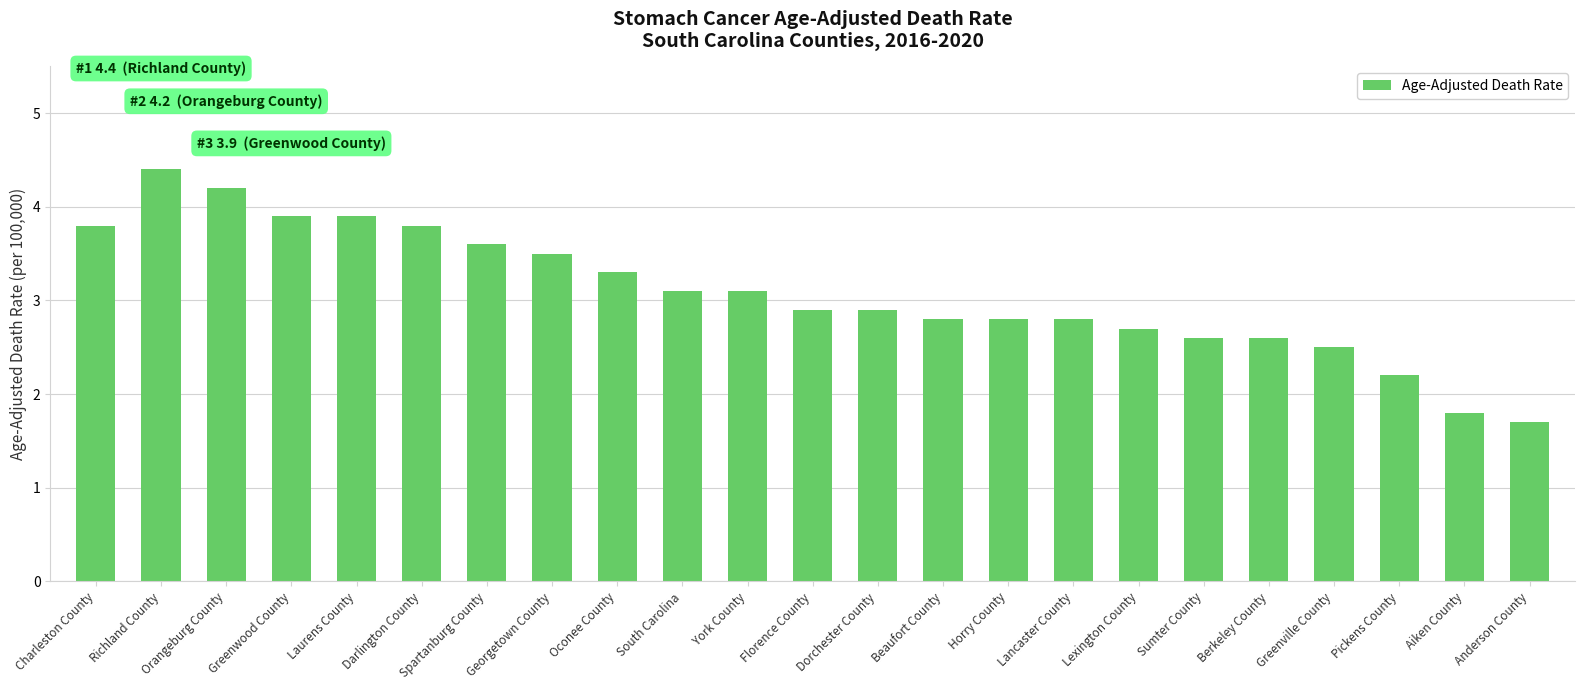

Which has a higher value, Greenville County or Lancaster County?

Lancaster County